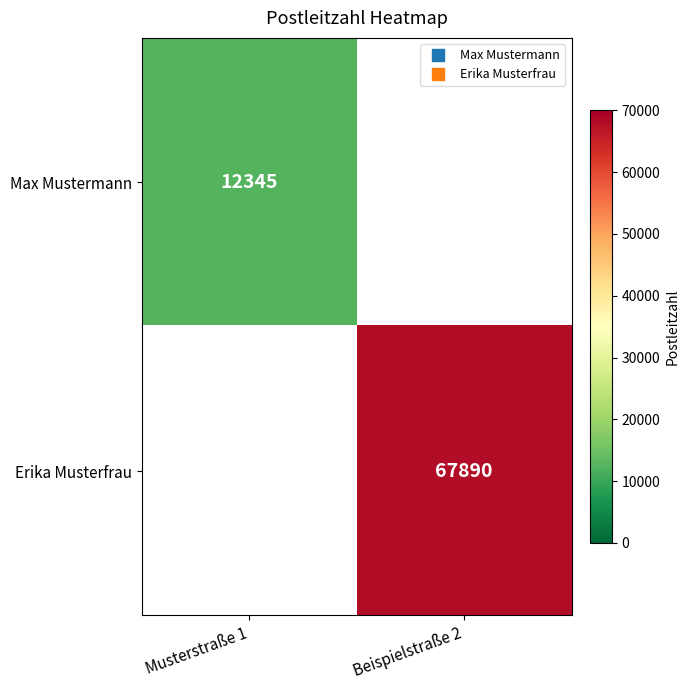

Is the value of Max Mustermann at Beispielstraße 2 greater than the value of Erika Musterfrau at Beispielstraße 2?

No